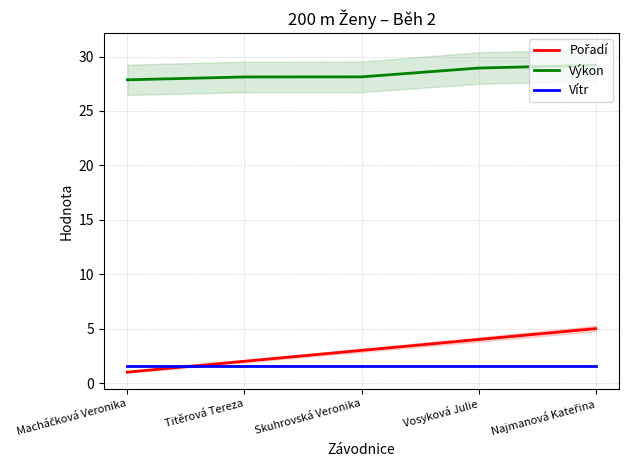

Reading left to right, what are all the values shown in this chart?

Pořadí: Macháčková Veronika=1.0	Titěrová Tereza=2.0	Skuhrovská Veronika=3.0	Vosyková Julie=4.0	Najmanová Kateřina=5.0
Výkon: Macháčková Veronika=27.9	Titěrová Tereza=28.1	Skuhrovská Veronika=28.1	Vosyková Julie=28.9	Najmanová Kateřina=29.2
Vítr: Macháčková Veronika=1.6	Titěrová Tereza=1.6	Skuhrovská Veronika=1.6	Vosyková Julie=1.6	Najmanová Kateřina=1.6